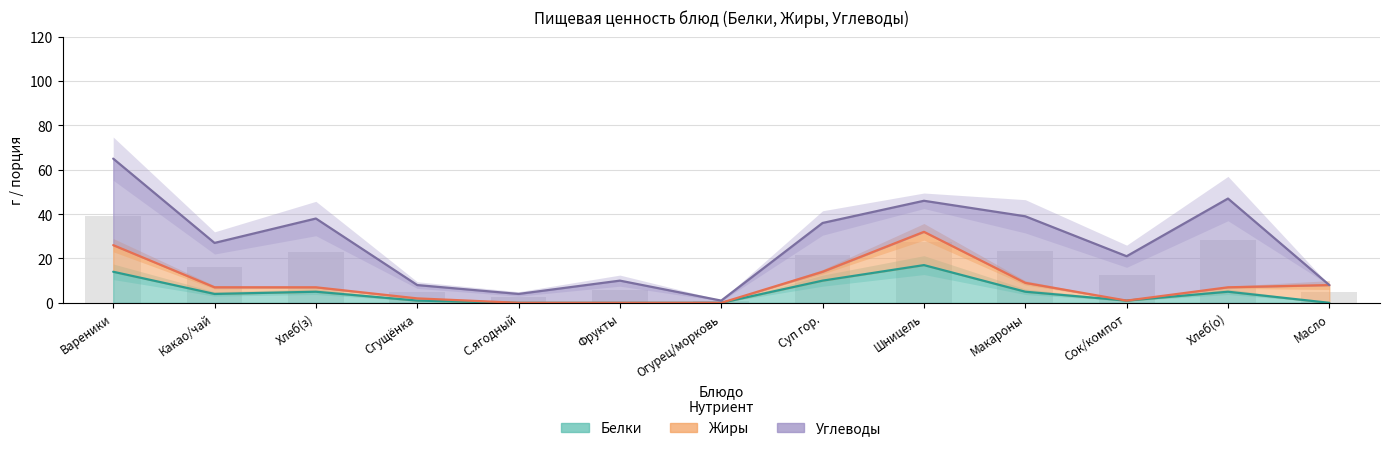

Is it true that Углеводы equals 8 at Шницель рубленный куриный?

False